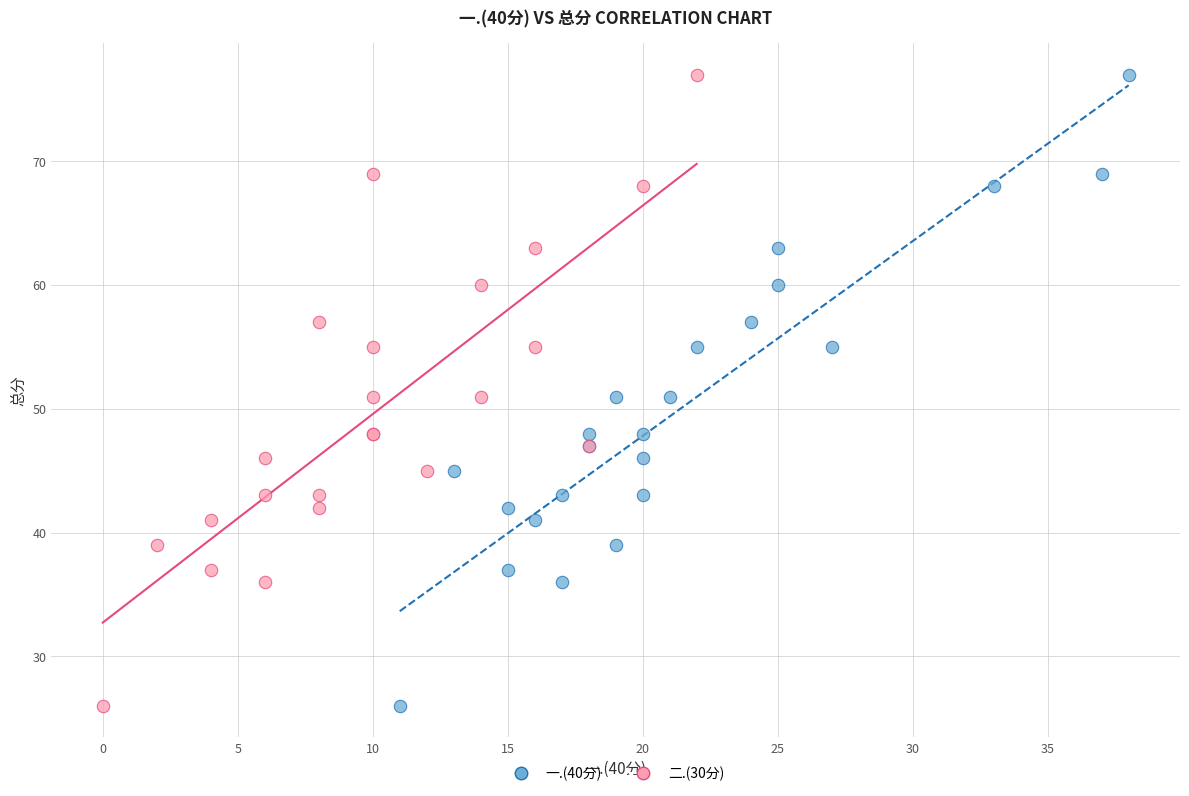

What are all the series names shown in the legend?

一.(40分), 二.(30分)